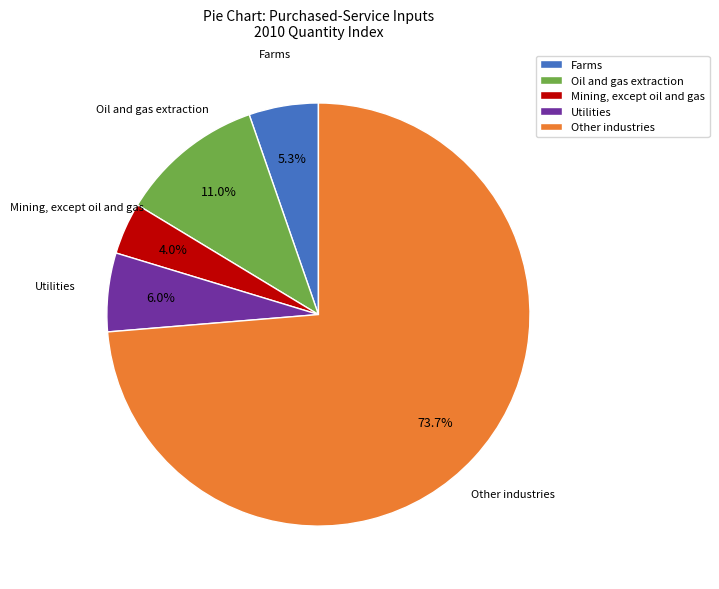

Rank the categories by value from highest to lowest.

Other industries, Oil and gas extraction, Utilities, Farms, Mining, except oil and gas